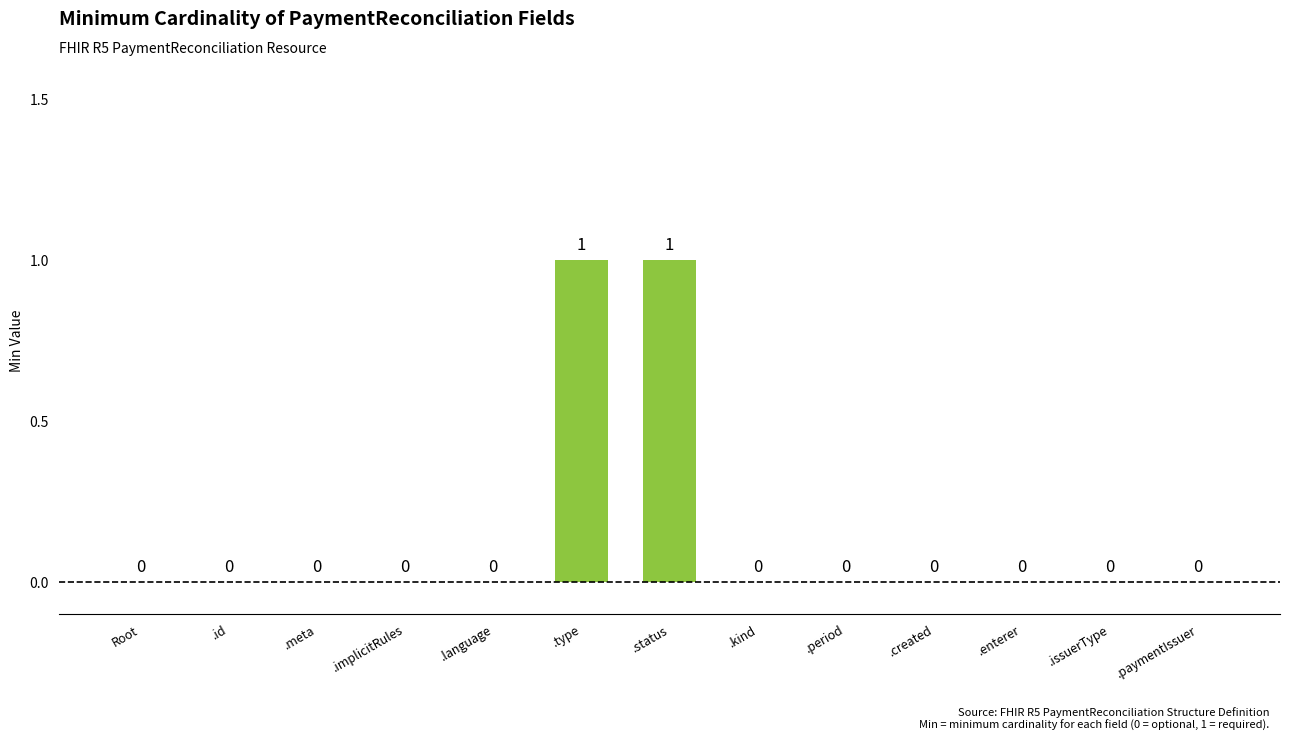

Is it true that the value at .created is 0?

True